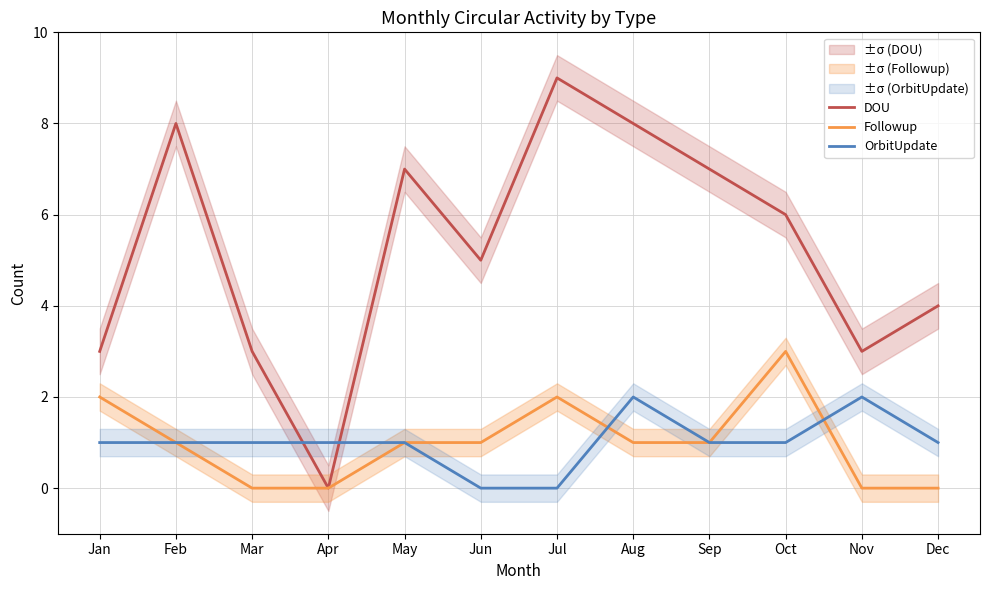

Which category has the highest value in the DOU series?

Jul